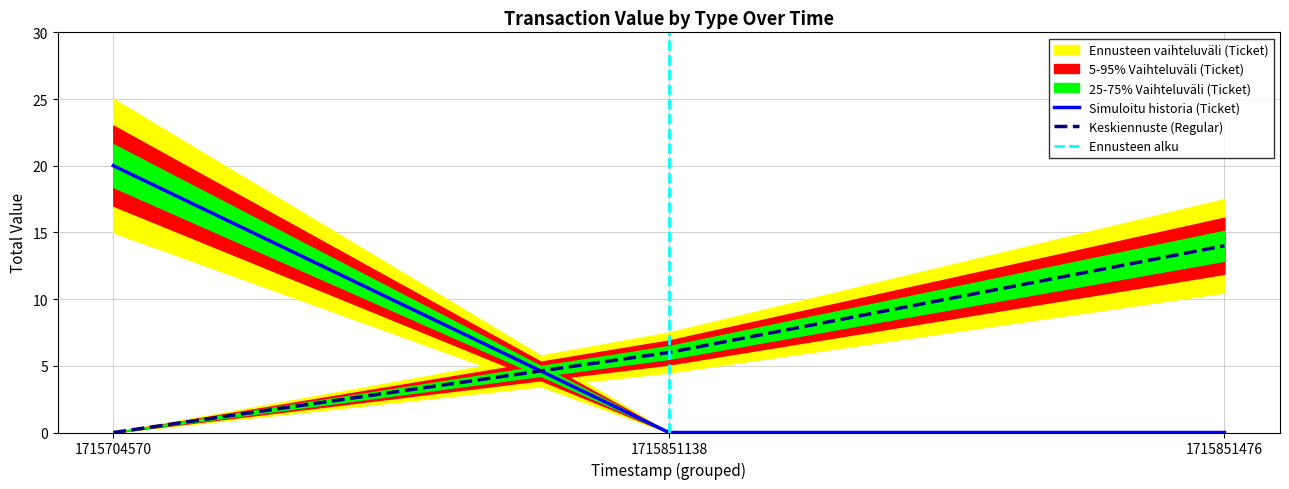

Is the value of Keskiennuste (Regular) at 1715851138 greater than the value of Simuloitu historia (Ticket) at 1715851138?

Yes